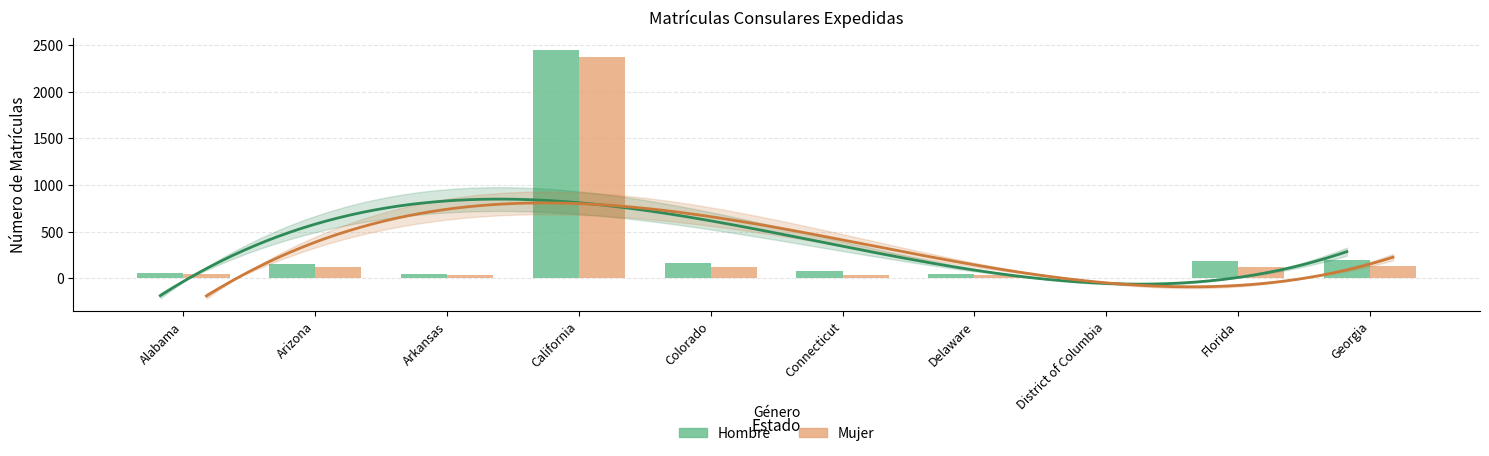

What are all the series names shown in the legend?

Hombre, Mujer